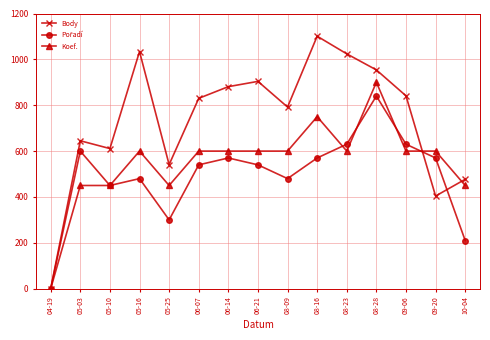

Does the chart display data point markers on the line(s)?

Yes